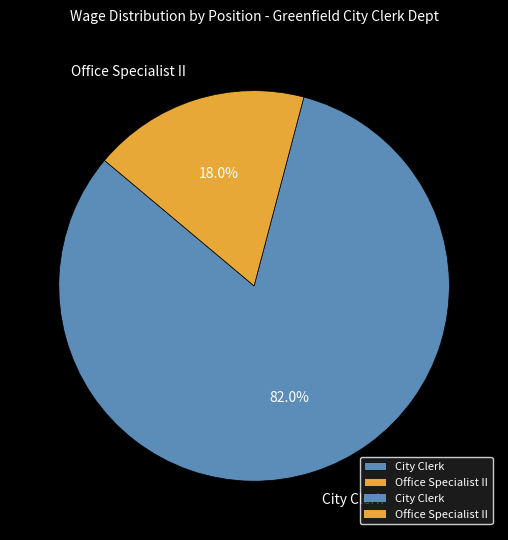

Rank the categories by value from highest to lowest.

City Clerk, Office Specialist II